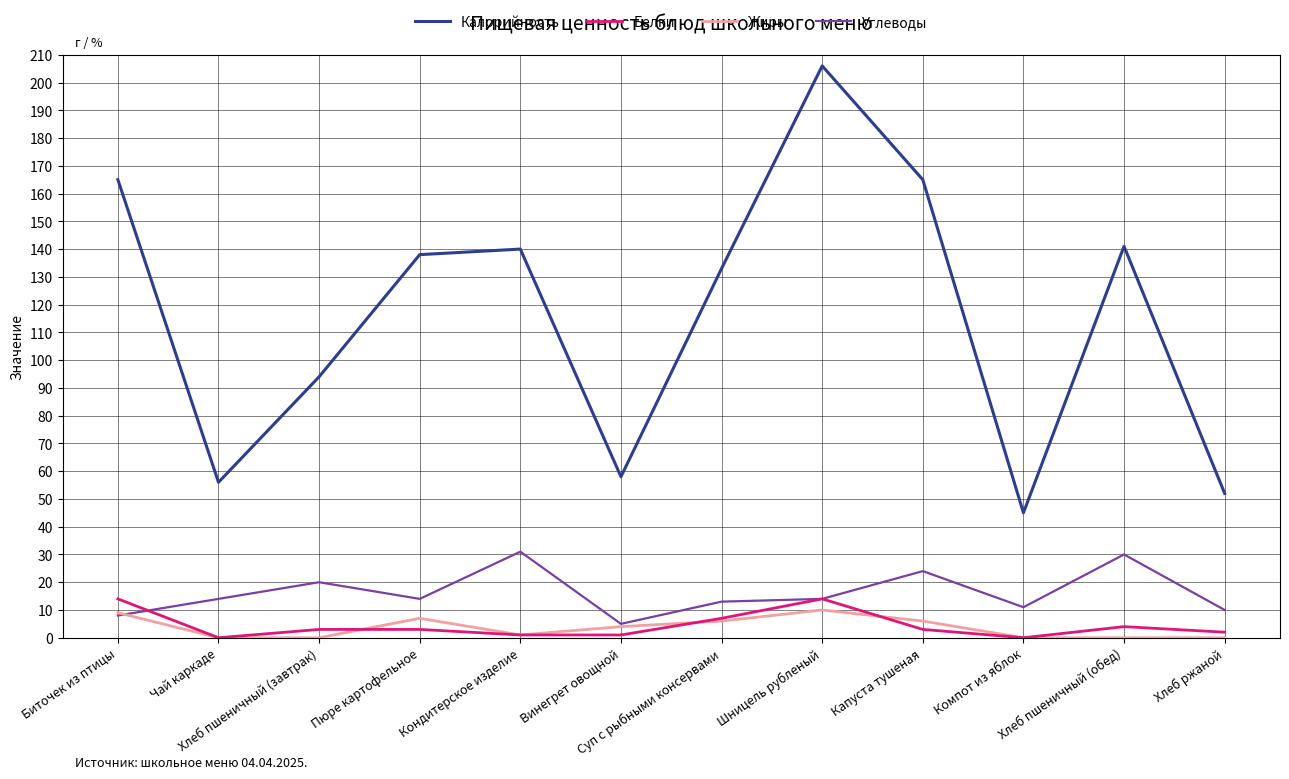

What is the sum of all Жиры values?

43